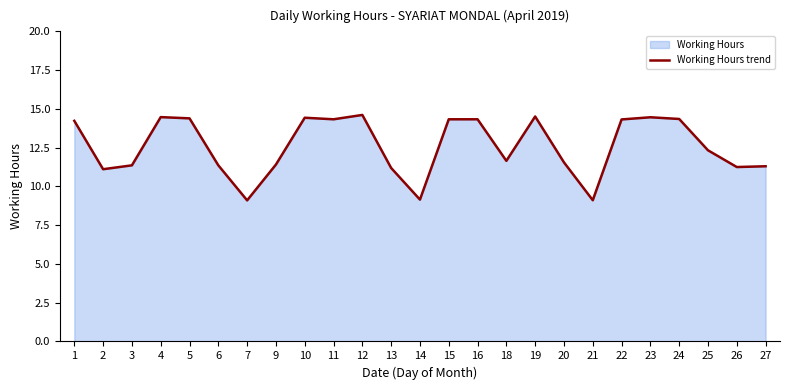

Reading right to left, extract all data points from this chart.

11.3	11.2	12.3	14.3	14.5	14.3	9.1	11.6	14.5	11.7	14.3	14.3	9.2	11.2	14.6	14.3	14.4	11.4	9.1	11.4	14.4	14.5	11.4	11.1	14.2